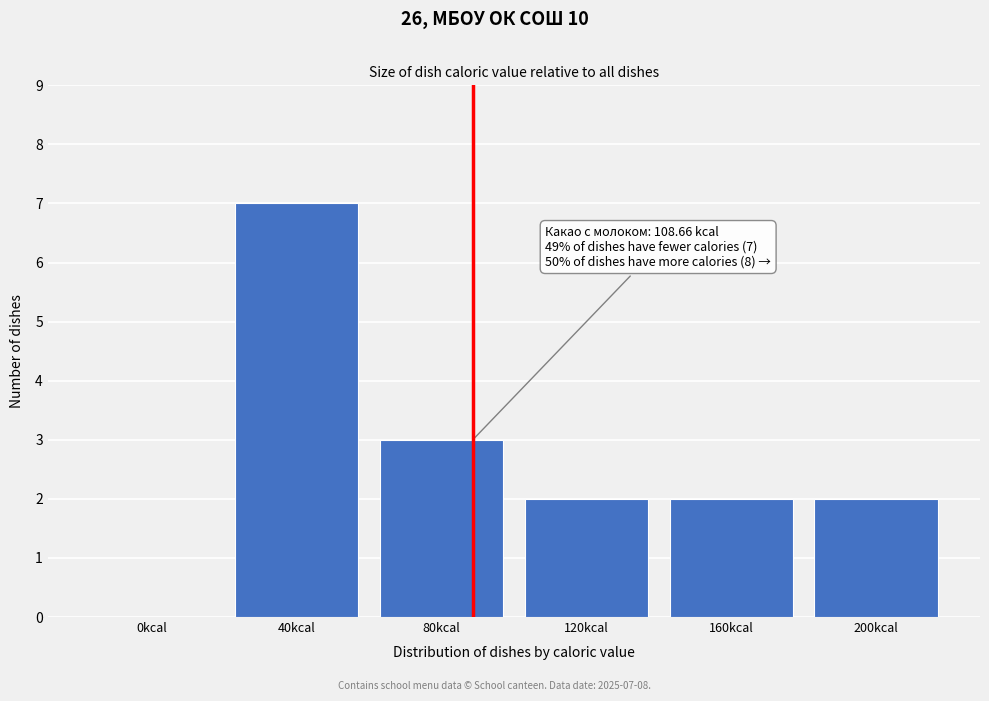

Reading left to right, extract all data points from this chart.

0kcal=0	40kcal=7	80kcal=3	120kcal=2	160kcal=2	200kcal=2